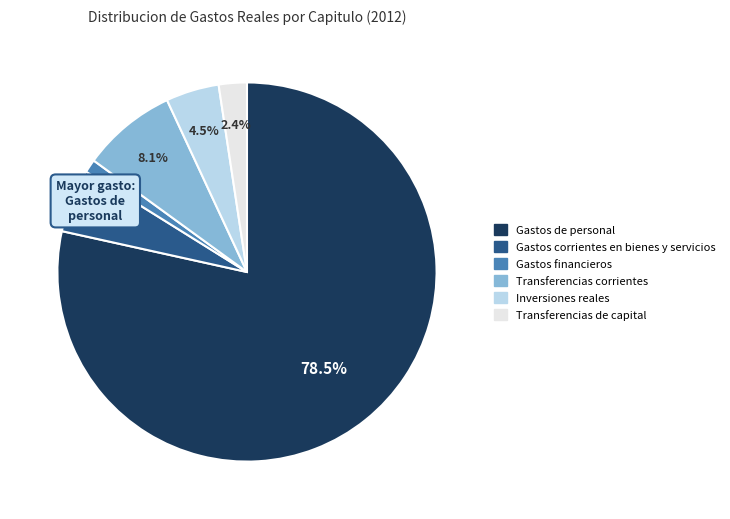

Is it true that Transferencias corrientes is 8% of the pie?

True